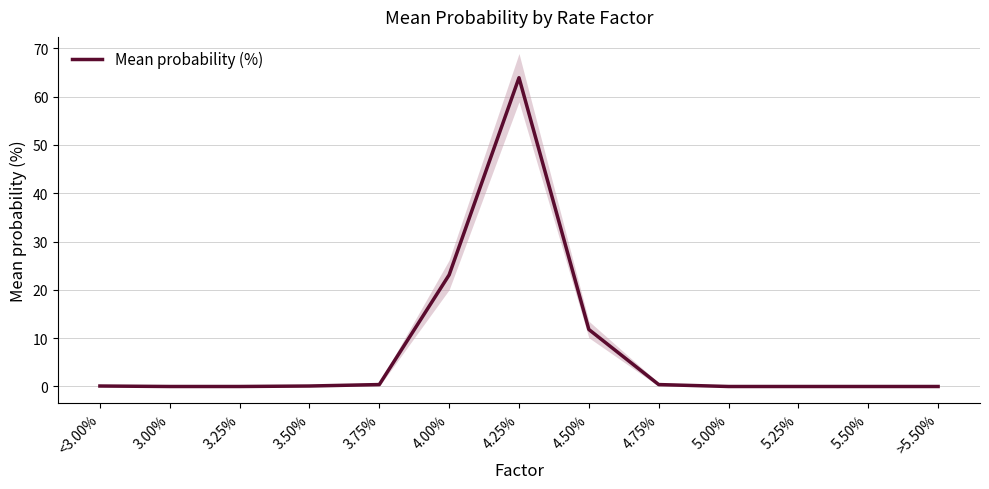

The value at 4.25% is 63.9. True or false?

True